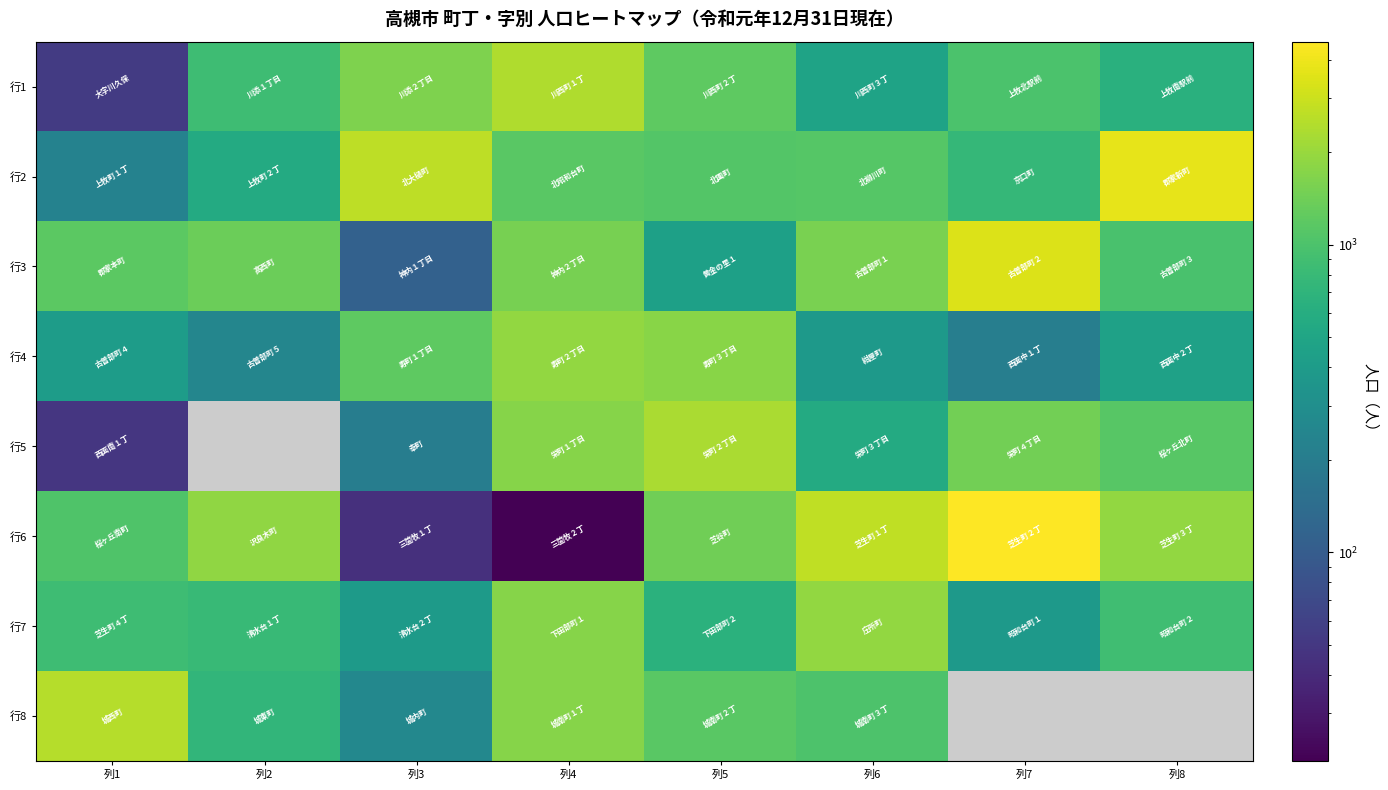

What is the average value of the 行1 series?

1030.8